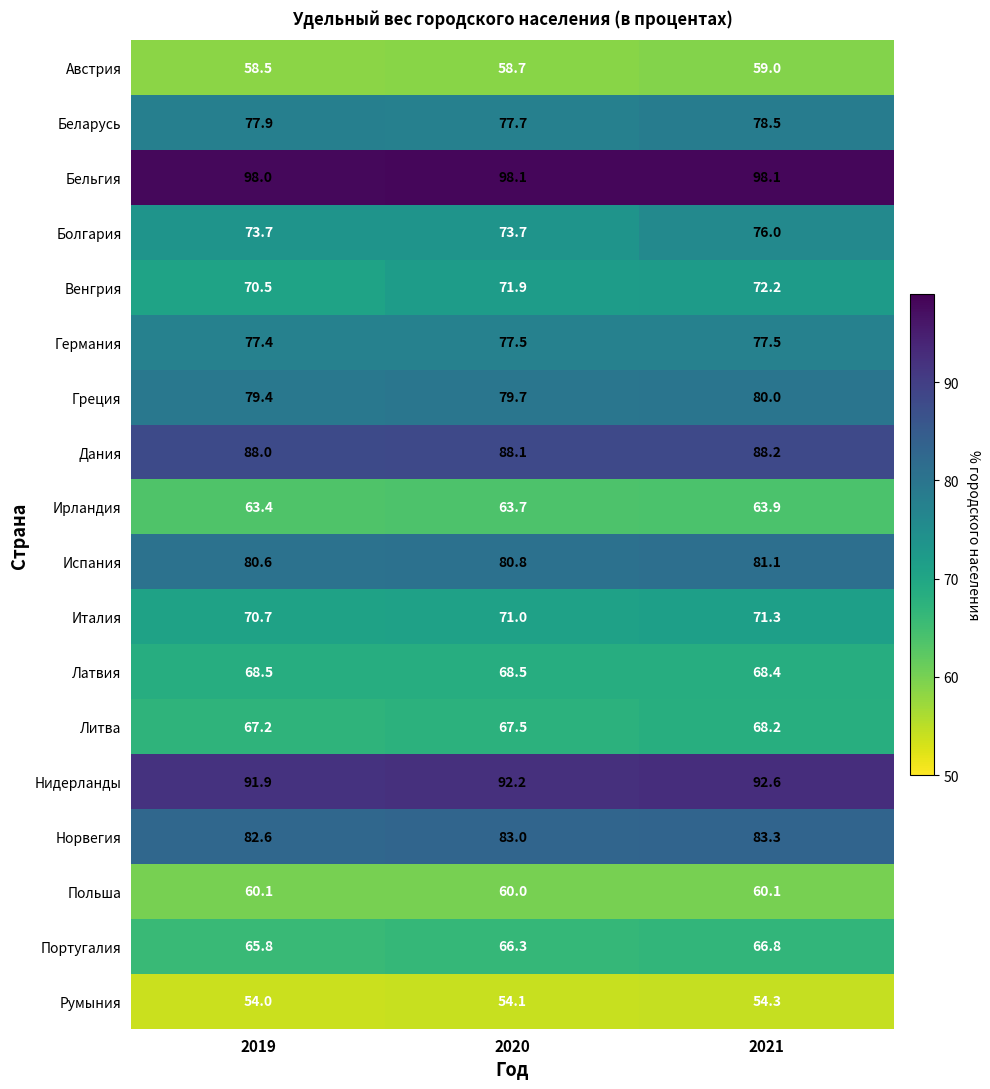

What is the average value of the Норвегия series?

83.0